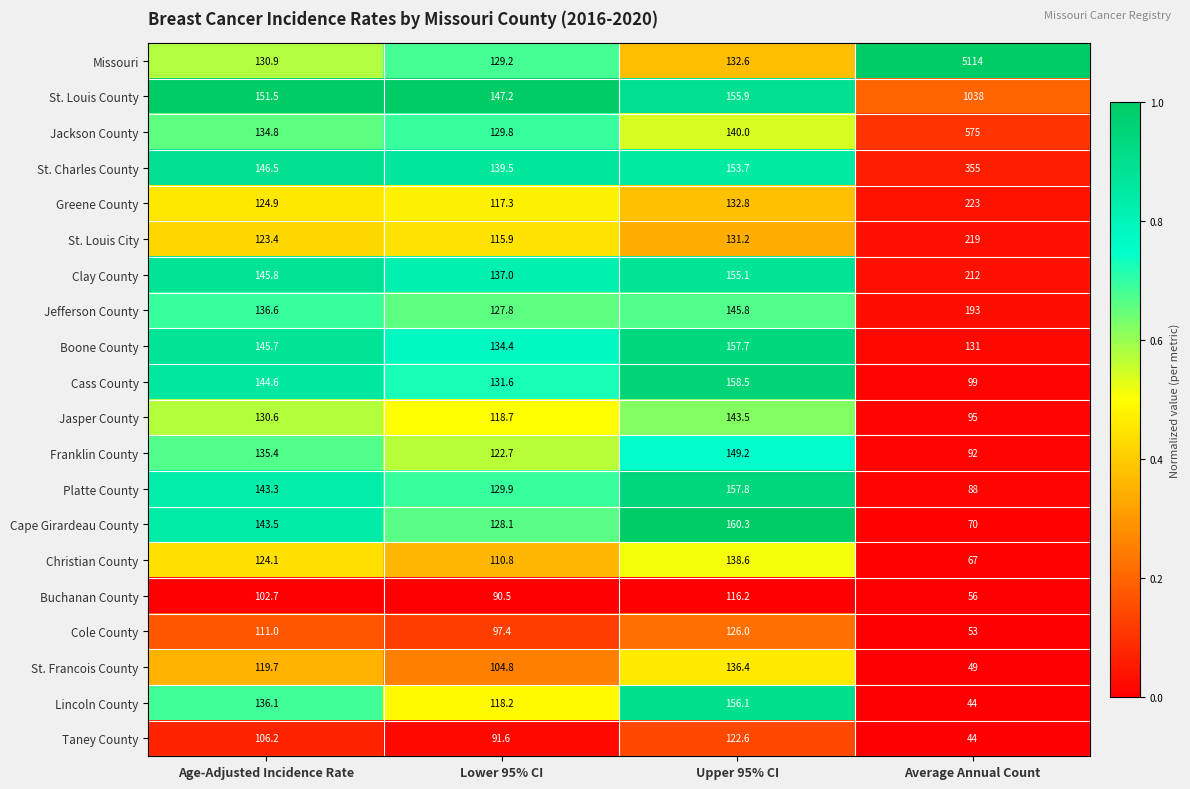

What value does the Cass County series have at Average Annual Count?

99.0